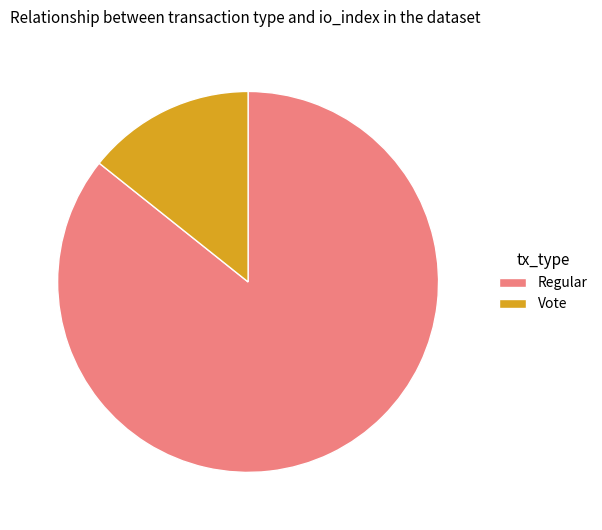

Combined, do Vote and Regular account for over 50%?

Yes